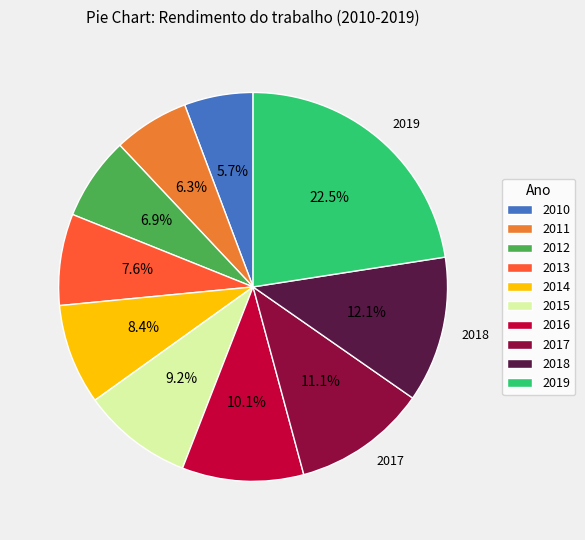

True or false: 2013 accounts for 20% of the total.

False